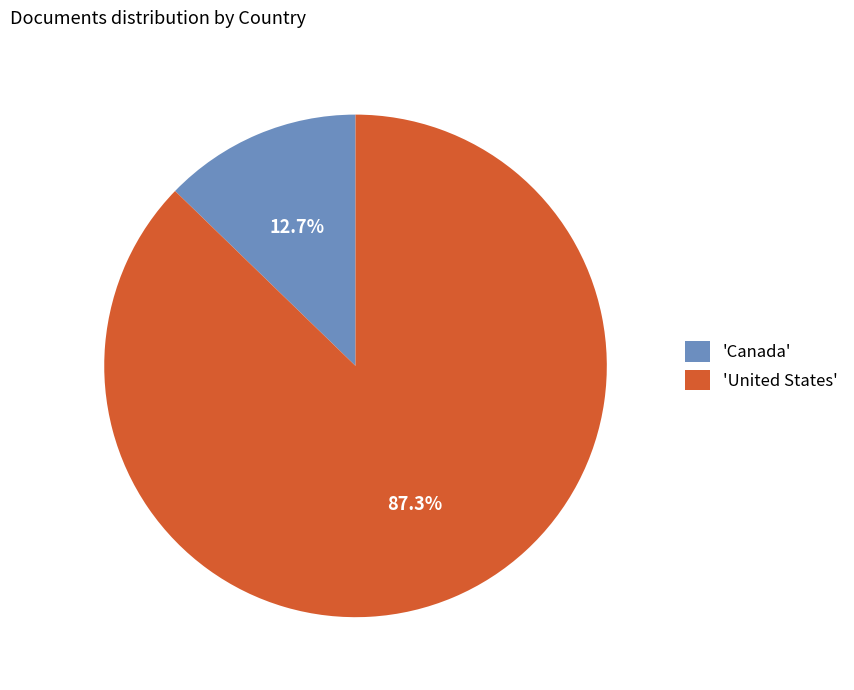

What is the smallest slice in the pie chart?

'Canada'